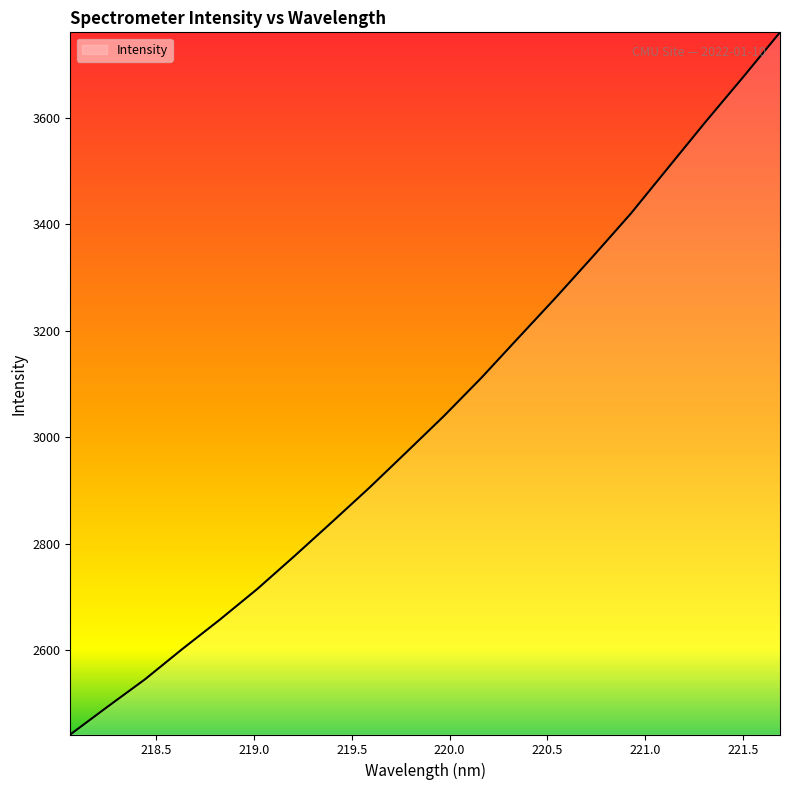

Reading left to right, extract all data points from this chart.

2441.1	2493.4	2544.8	2601.9	2656.9	2714.4	2776.6	2840.3	2904.7	2972.0	3039.8	3111.4	3187.2	3262.8	3340.6	3419.9	3506.1	3592.1	3675.7	3760.9